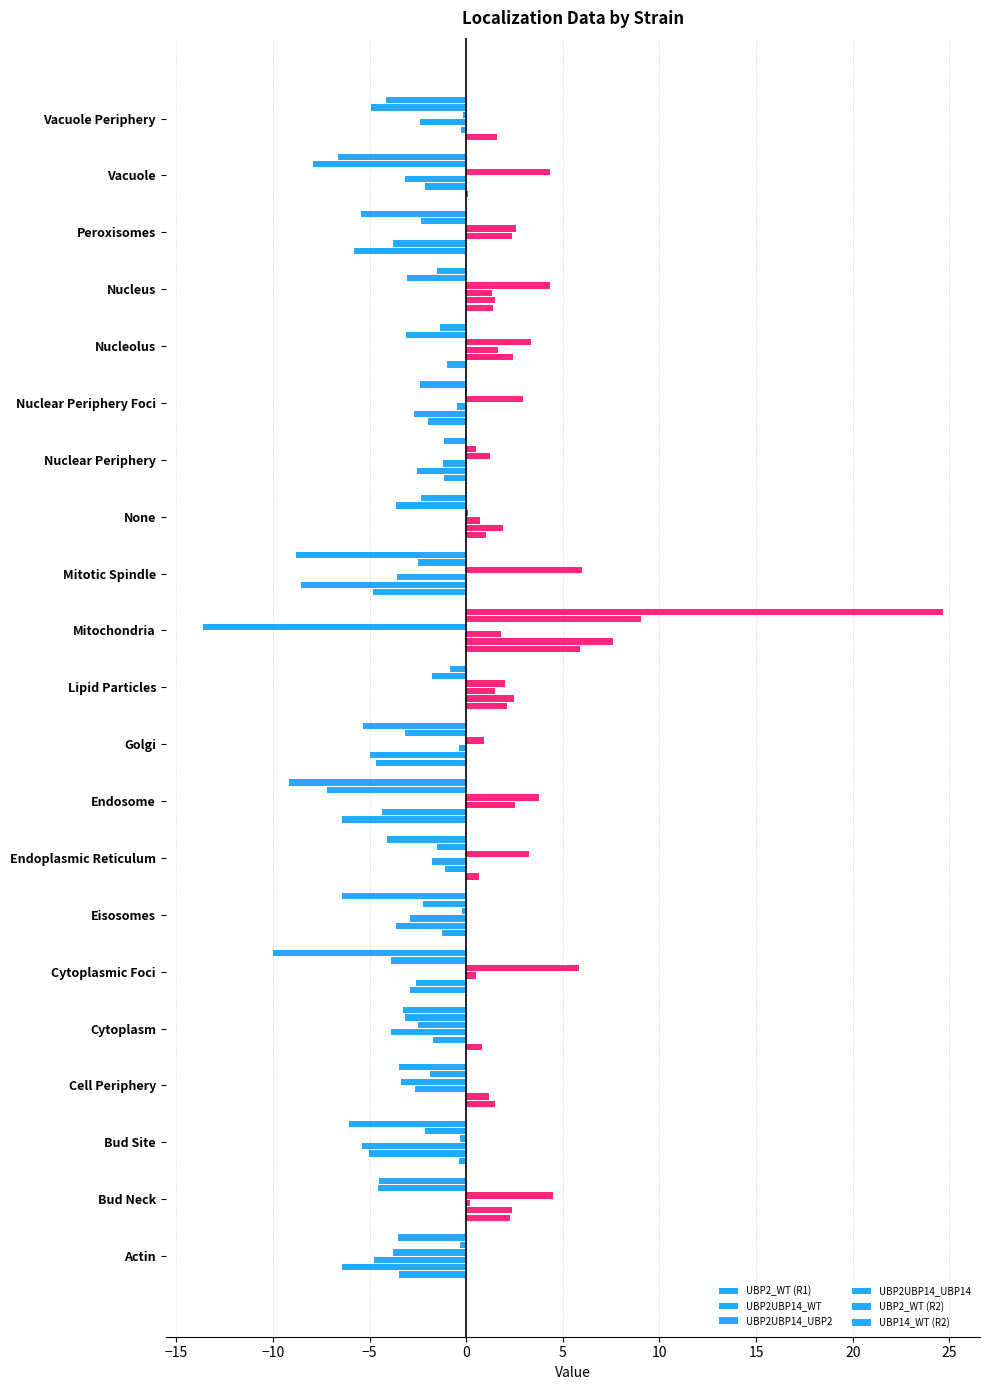

Count the number of categories in the chart.

21